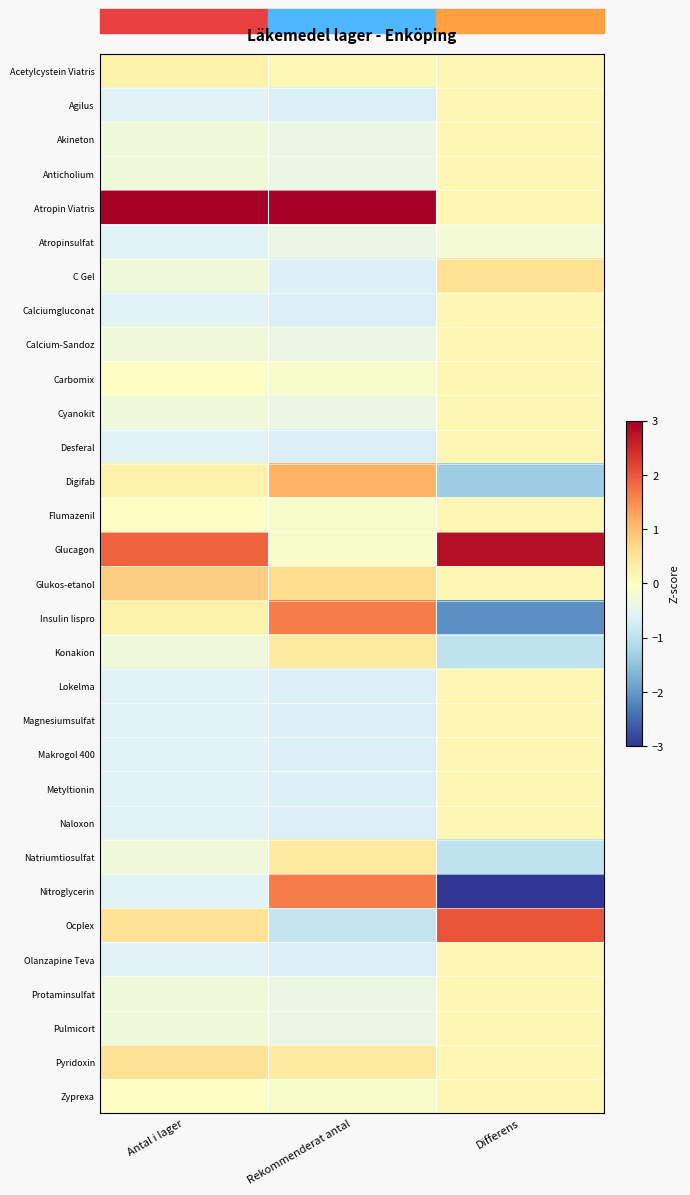

Reading right to left, list all the values displayed in this chart.

Acetylcystein Viatris: Differens=0.2	Rekommenderat antal=0.1	Antal i lager=0.2
Agilus: Differens=0.2	Rekommenderat antal=-0.6	Antal i lager=-0.6
Akineton: Differens=0.2	Rekommenderat antal=-0.4	Antal i lager=-0.3
Anticholium: Differens=0.2	Rekommenderat antal=-0.4	Antal i lager=-0.3
Atropin Viatris: Differens=0.2	Rekommenderat antal=4.2	Antal i lager=4.6
Atropinsulfat: Differens=-0.2	Rekommenderat antal=-0.4	Antal i lager=-0.6
C Gel: Differens=0.5	Rekommenderat antal=-0.6	Antal i lager=-0.3
Calciumgluconat: Differens=0.2	Rekommenderat antal=-0.6	Antal i lager=-0.6
Calcium-Sandoz: Differens=0.2	Rekommenderat antal=-0.4	Antal i lager=-0.3
Carbomix: Differens=0.2	Rekommenderat antal=-0.1	Antal i lager=-0.0
Cyanokit: Differens=0.2	Rekommenderat antal=-0.4	Antal i lager=-0.3
Desferal: Differens=0.2	Rekommenderat antal=-0.6	Antal i lager=-0.6
Digifab: Differens=-1.3	Rekommenderat antal=1.1	Antal i lager=0.2
Flumazenil: Differens=0.2	Rekommenderat antal=-0.1	Antal i lager=-0.0
Glucagon: Differens=2.8	Rekommenderat antal=-0.1	Antal i lager=1.9
Glukos-etanol: Differens=0.2	Rekommenderat antal=0.6	Antal i lager=0.8
Insulin lispro: Differens=-2.1	Rekommenderat antal=1.6	Antal i lager=0.2
Konakion: Differens=-1.0	Rekommenderat antal=0.4	Antal i lager=-0.3
Lokelma: Differens=0.2	Rekommenderat antal=-0.6	Antal i lager=-0.6
Magnesiumsulfat: Differens=0.2	Rekommenderat antal=-0.6	Antal i lager=-0.6
Makrogol 400: Differens=0.2	Rekommenderat antal=-0.6	Antal i lager=-0.6
Metyltionin: Differens=0.2	Rekommenderat antal=-0.6	Antal i lager=-0.6
Naloxon: Differens=0.2	Rekommenderat antal=-0.6	Antal i lager=-0.6
Natriumtiosulfat: Differens=-1.0	Rekommenderat antal=0.4	Antal i lager=-0.3
Nitroglycerin: Differens=-3.2	Rekommenderat antal=1.6	Antal i lager=-0.6
Ocplex: Differens=2.0	Rekommenderat antal=-0.9	Antal i lager=0.5
Olanzapine Teva: Differens=0.2	Rekommenderat antal=-0.6	Antal i lager=-0.6
Protaminsulfat: Differens=0.2	Rekommenderat antal=-0.4	Antal i lager=-0.3
Pulmicort: Differens=0.2	Rekommenderat antal=-0.4	Antal i lager=-0.3
Pyridoxin: Differens=0.2	Rekommenderat antal=0.4	Antal i lager=0.5
Zyprexa: Differens=0.2	Rekommenderat antal=-0.1	Antal i lager=-0.0